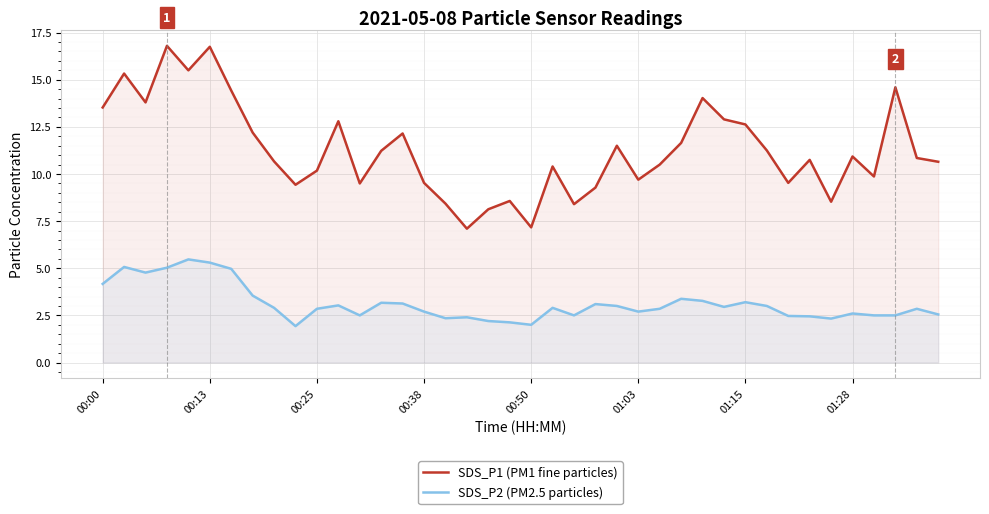

What is the minimum value for SDS_P2 (PM2.5 particles)?

1.9